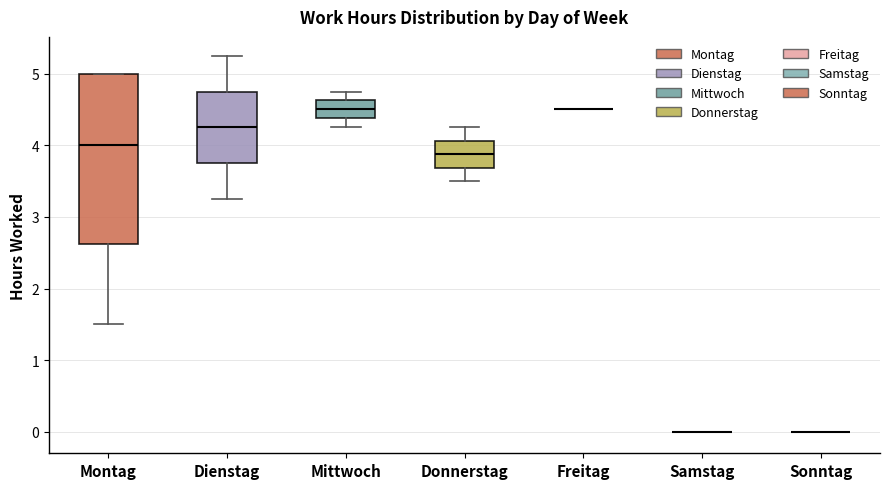

Reading left to right, read every box against the y-axis: the position of its median line, the range the box covers, and the ends of its whiskers. The values are not printed on the chart, so give them approximately, as read against the axis.

Montag: median 4.0, box 2.6 to 5.0, whiskers 1.5 to 5.0
Dienstag: median 4.3, box 3.8 to 4.8, whiskers 3.3 to 5.3
Mittwoch: median 4.5, box 4.4 to 4.6, whiskers 4.3 to 4.8
Donnerstag: median 3.9, box 3.7 to 4.1, whiskers 3.5 to 4.3
Freitag: box collapsed to a line at 4.5, whiskers 4.5 to 4.5
Samstag: box collapsed to a line at 0.0, whiskers 0.0 to 0.0
Sonntag: box collapsed to a line at 0.0, whiskers 0.0 to 0.0